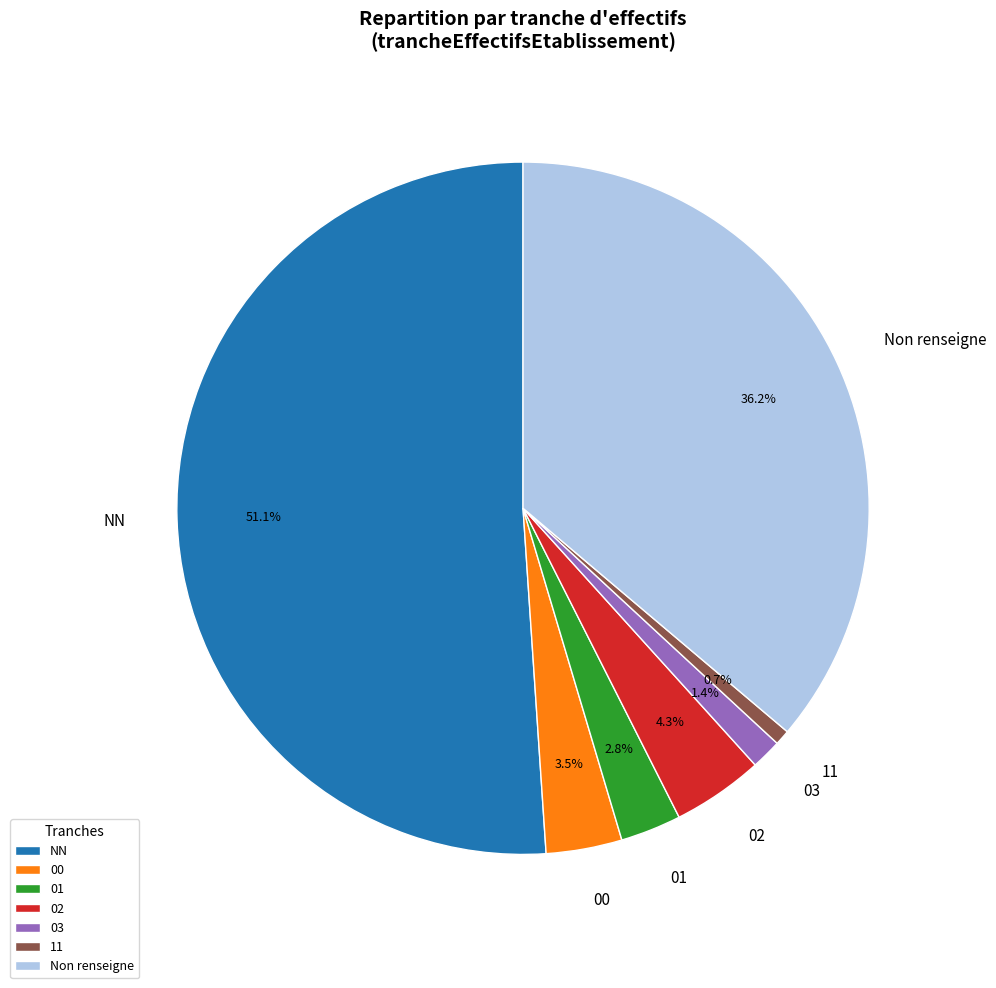

Does 03 account for over 50% of the chart?

No